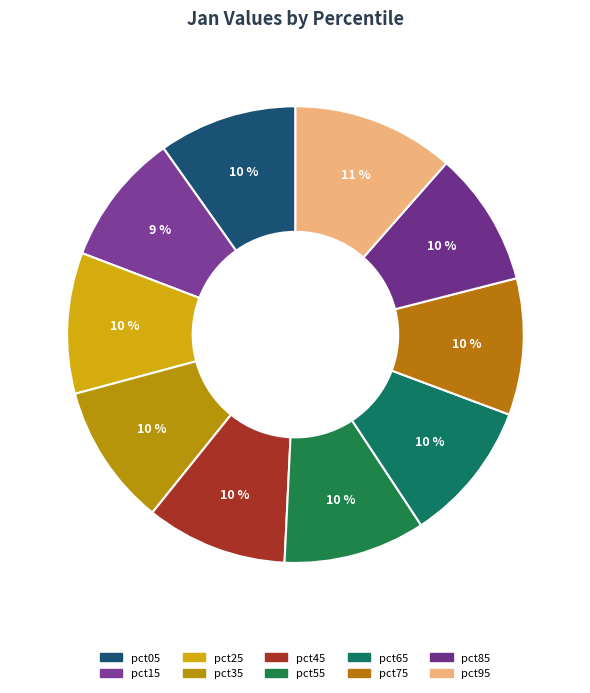

Combined, do pct35 and pct85 account for over 50%?

No